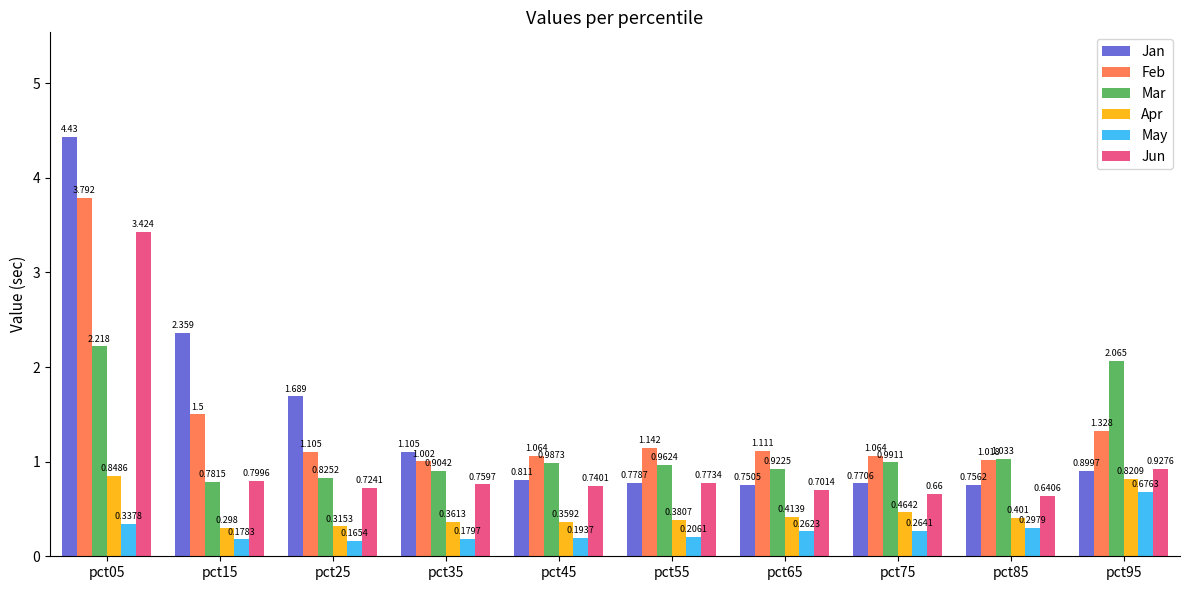

How many bars are there in total?

60